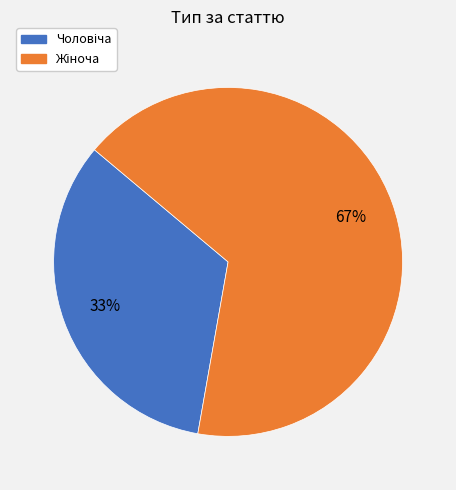

Is there a majority slice in this chart?

Yes